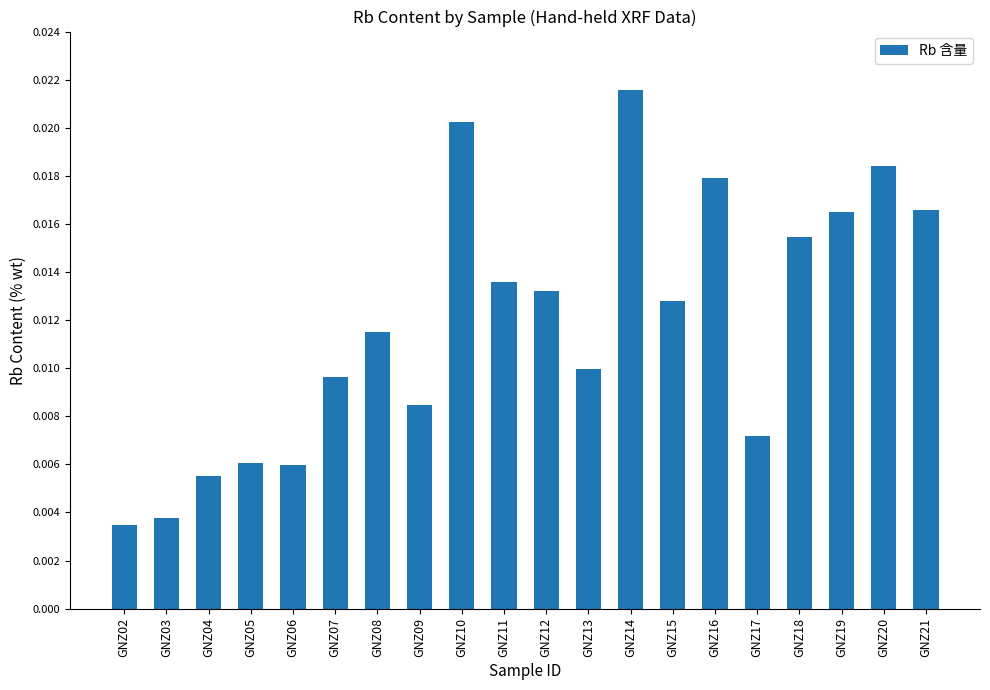

Which has a higher value, GNZ20 or GNZ21?

GNZ20